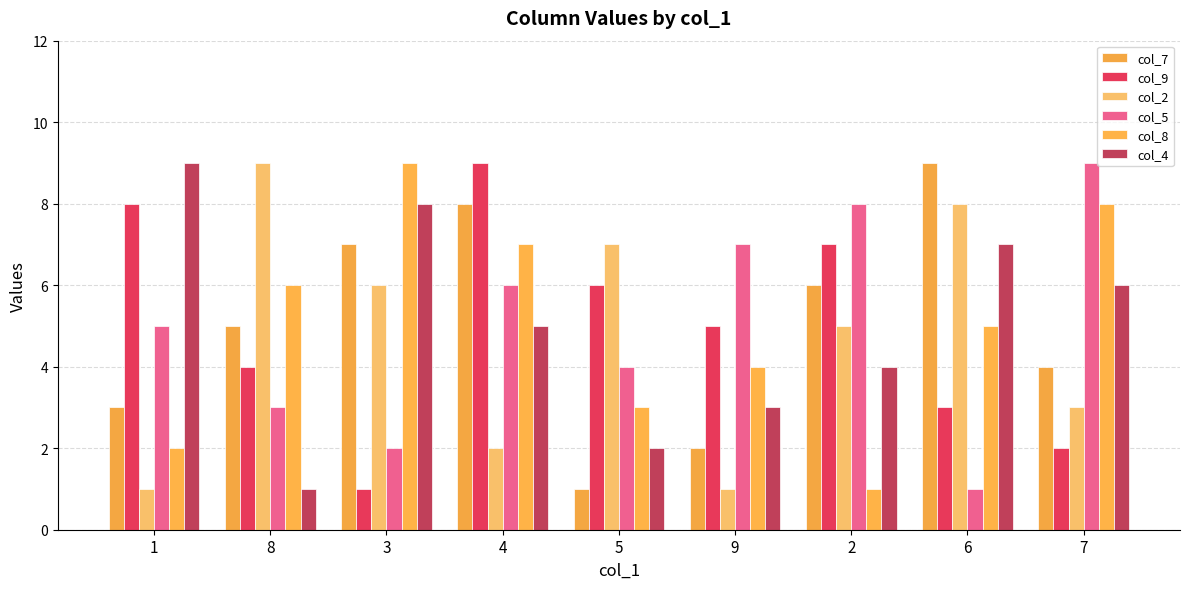

Reading left to right, transcribe all the data shown in this chart.

col_7: 1=3	8=5	3=7	4=8	5=1	9=2	2=6	6=9	7=4
col_9: 1=8	8=4	3=1	4=9	5=6	9=5	2=7	6=3	7=2
col_2: 1=1	8=9	3=6	4=2	5=7	9=1	2=5	6=8	7=3
col_5: 1=5	8=3	3=2	4=6	5=4	9=7	2=8	6=1	7=9
col_8: 1=2	8=6	3=9	4=7	5=3	9=4	2=1	6=5	7=8
col_4: 1=9	8=1	3=8	4=5	5=2	9=3	2=4	6=7	7=6